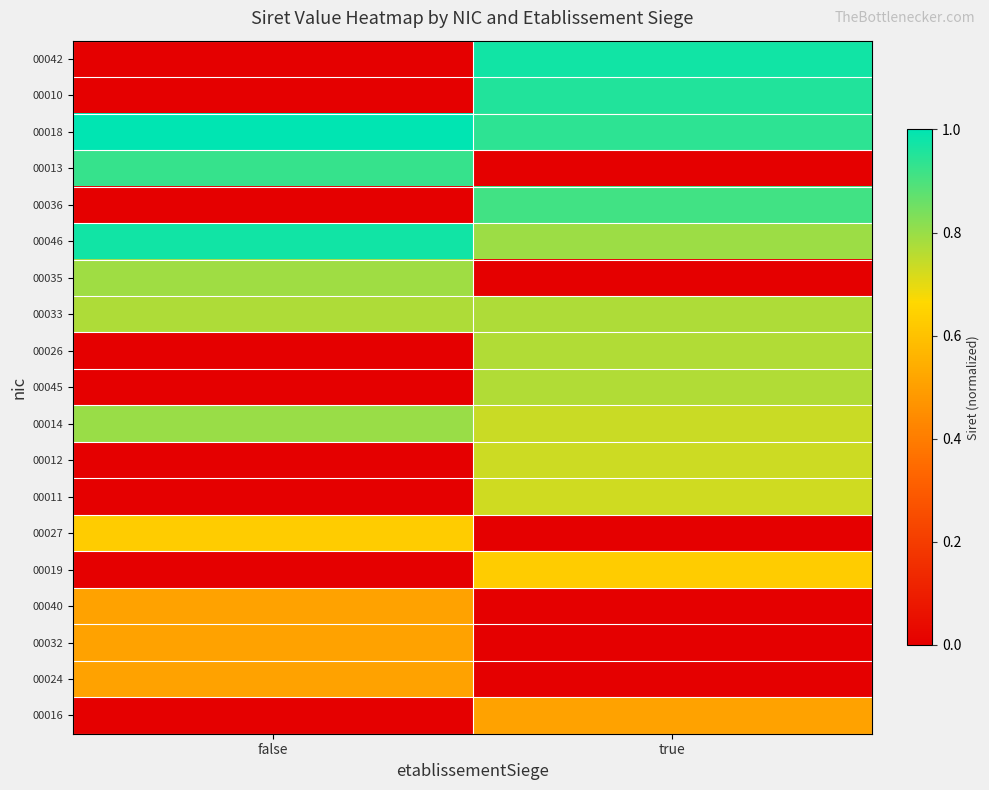

How many series are shown in this chart?

19